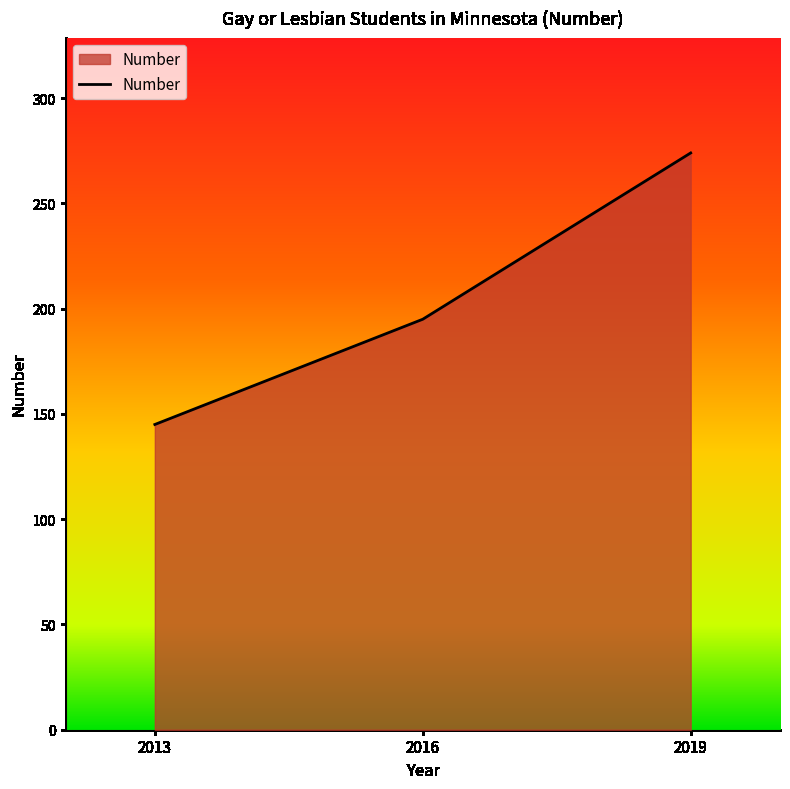

What is the average value?

205